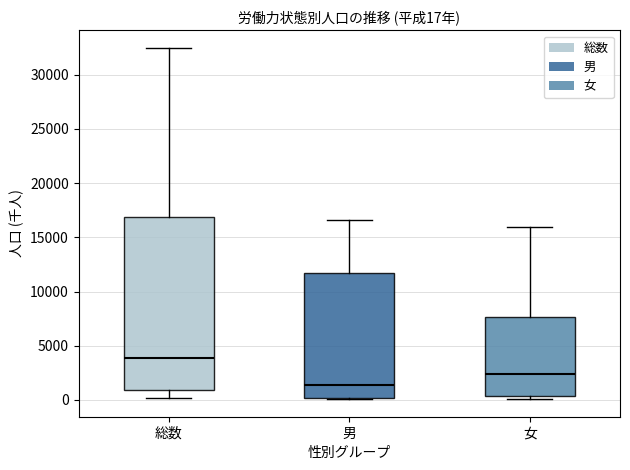

Which box has the highest median line?

総数